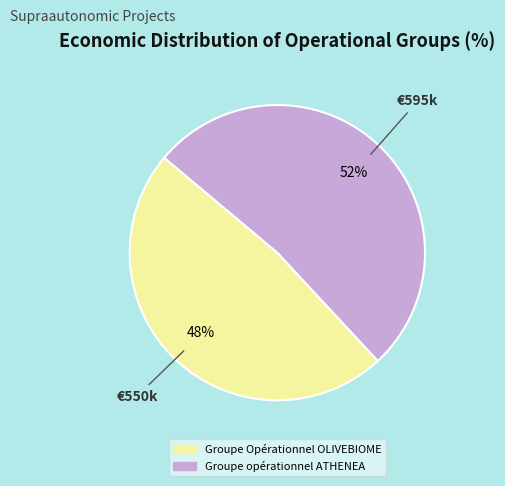

Which slice is the largest?

Groupe opérationnel ATHENEA